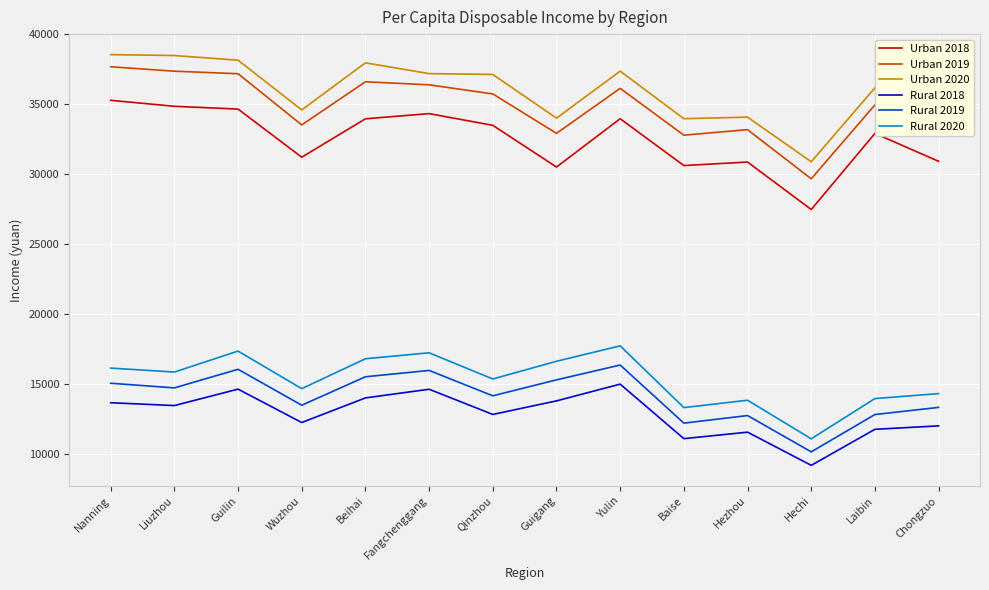

Is it true that Rural 2019 equals 22200 at Laibin?

False